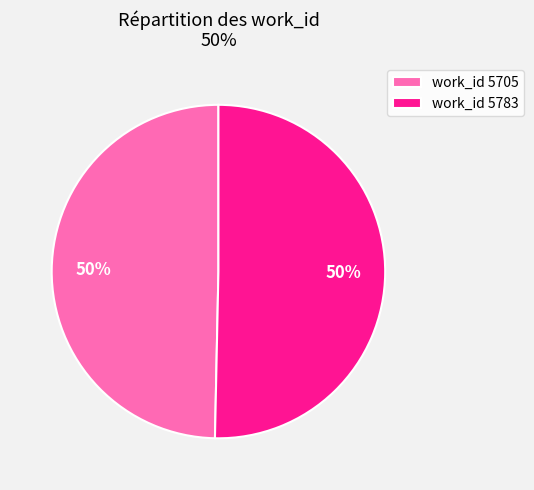

What percentage is the work_id 5705 slice, to the nearest percent?

50%